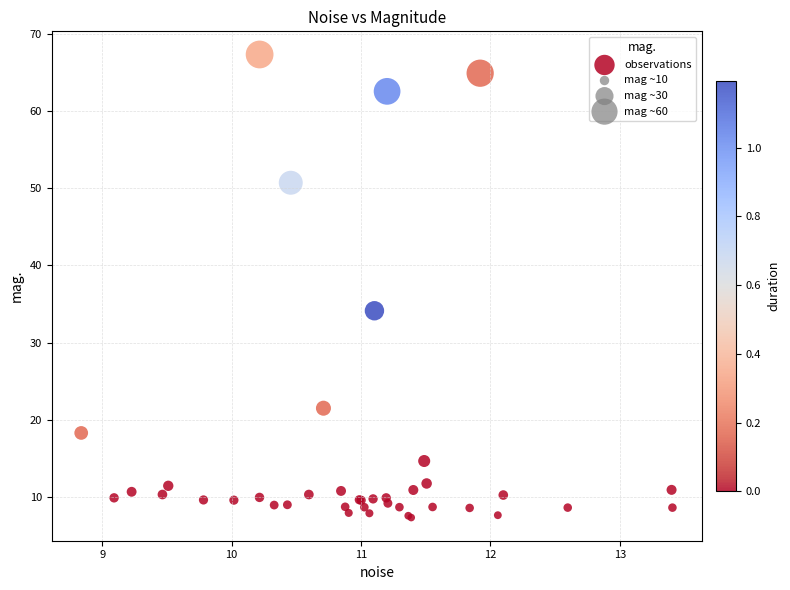

What Y value in the scatter plot is closest to 37?

34.1